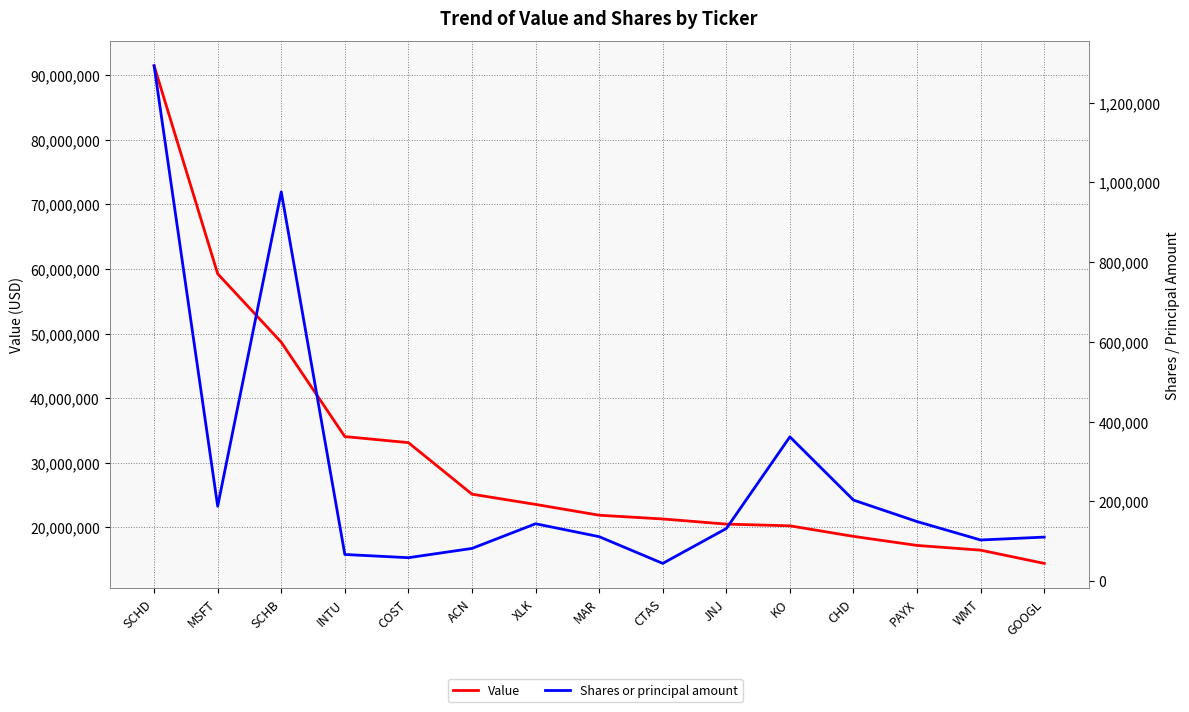

What are all the series names shown in the legend?

Value, Shares or principal amount